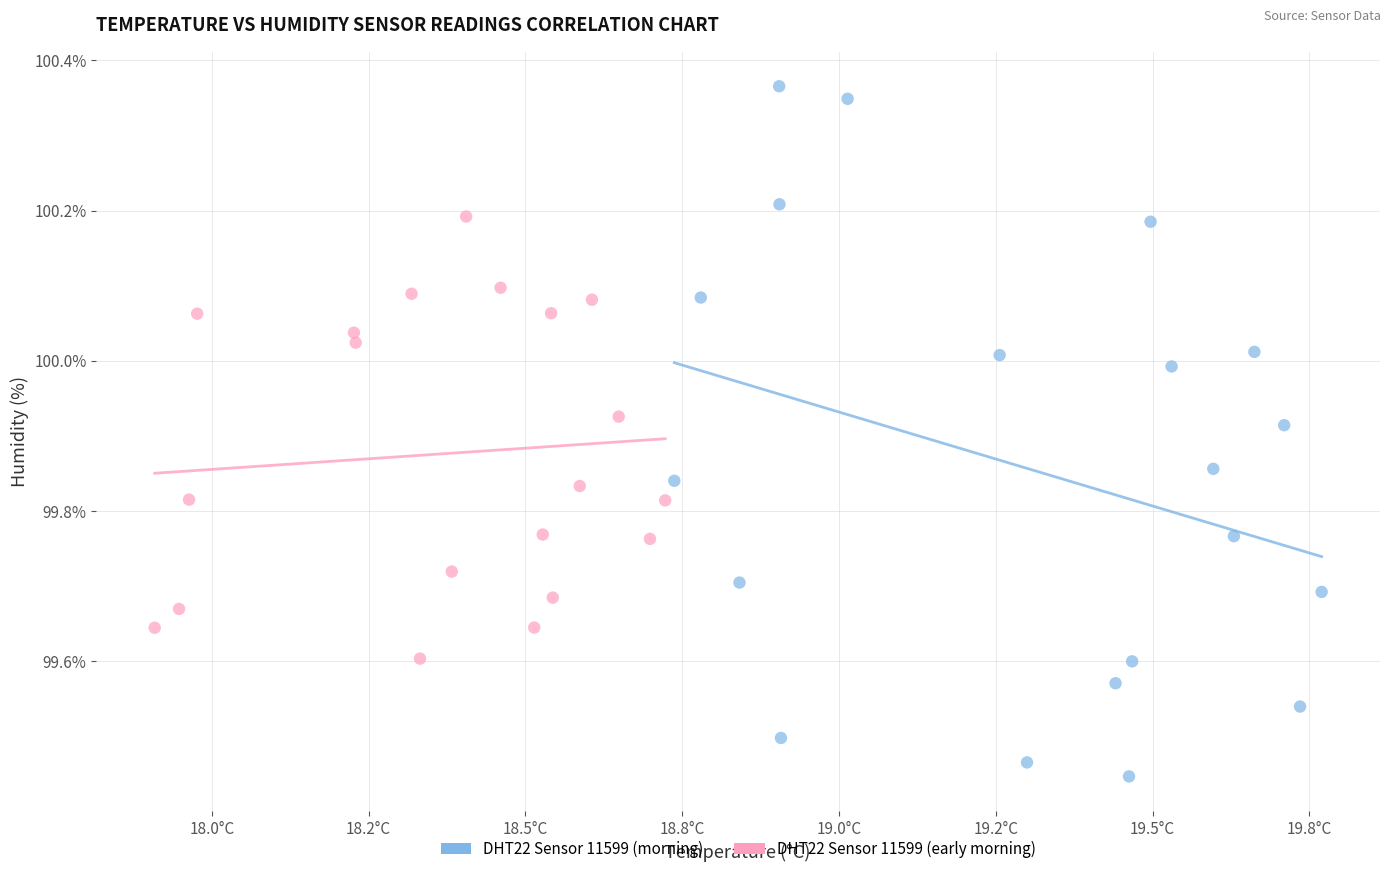

Which series reaches the maximum Y coordinate?

DHT22 Sensor 11599 (morning)